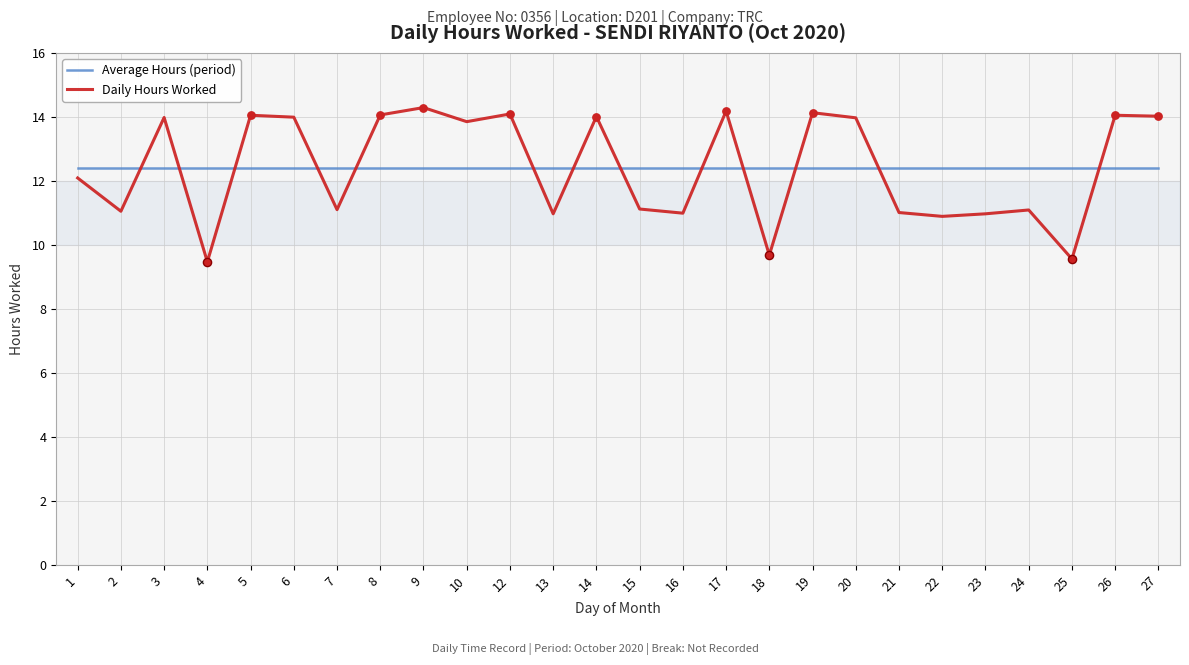

What are all the series names shown in the legend?

Average Hours (period), Daily Hours Worked